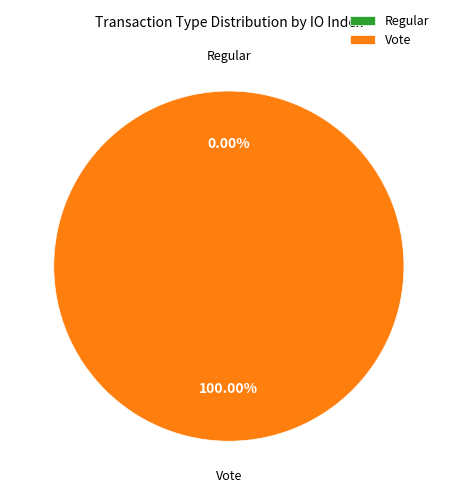

Is Vote the majority of the pie?

Yes